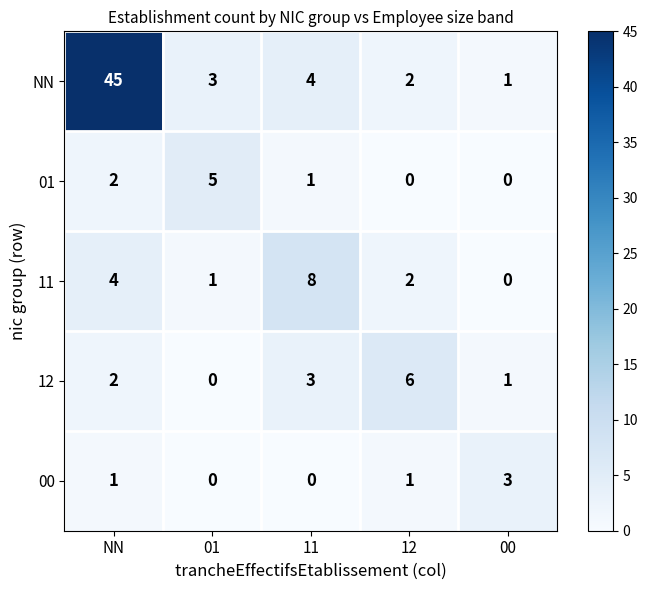

Which series has the widest spread of values?

NN